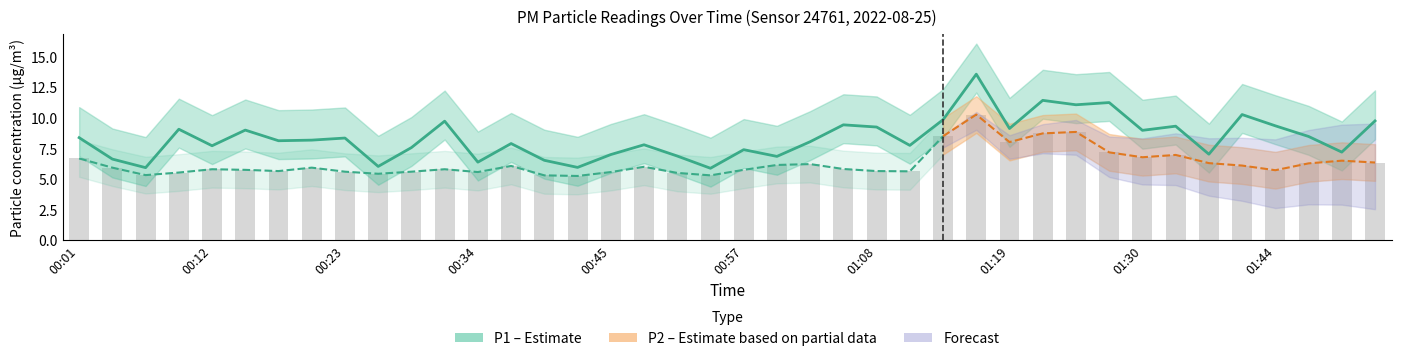

The value at 38 is 7.2. True or false?

True